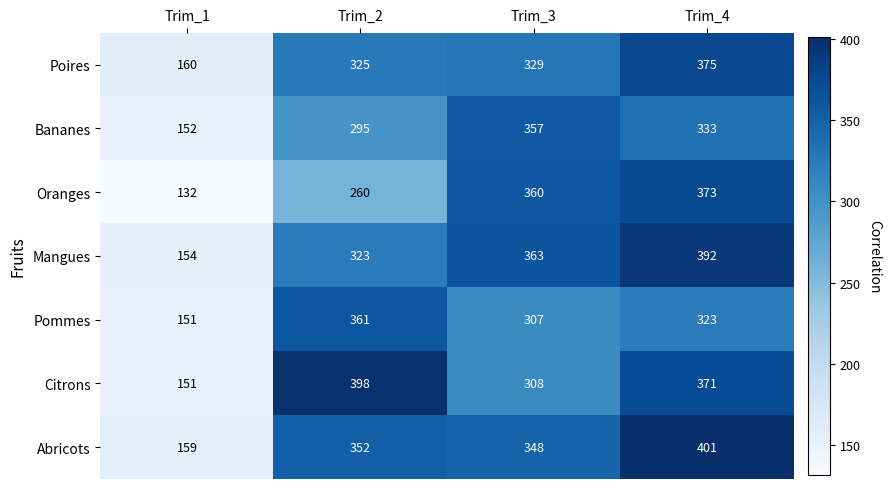

The value of Abricots at Trim_3 is 97. True or false?

False